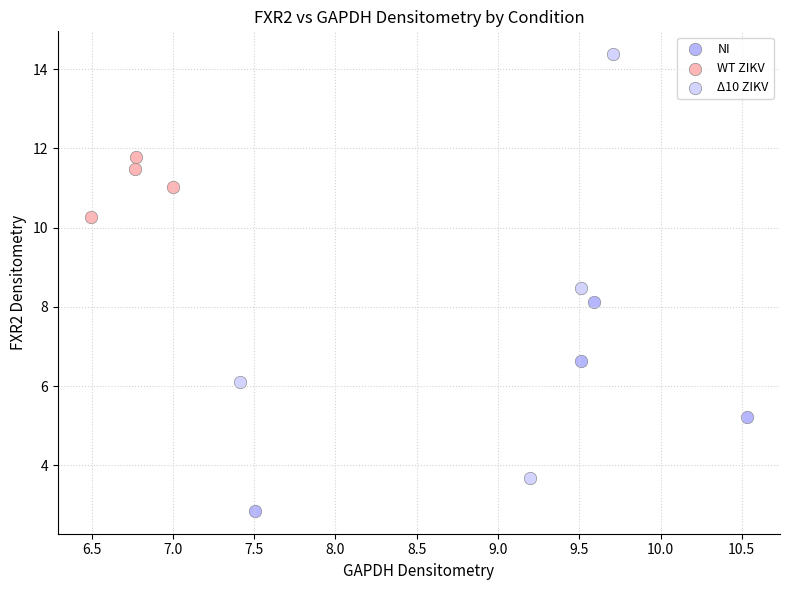

Which series has the widest spread of Y values?

Δ10 ZIKV